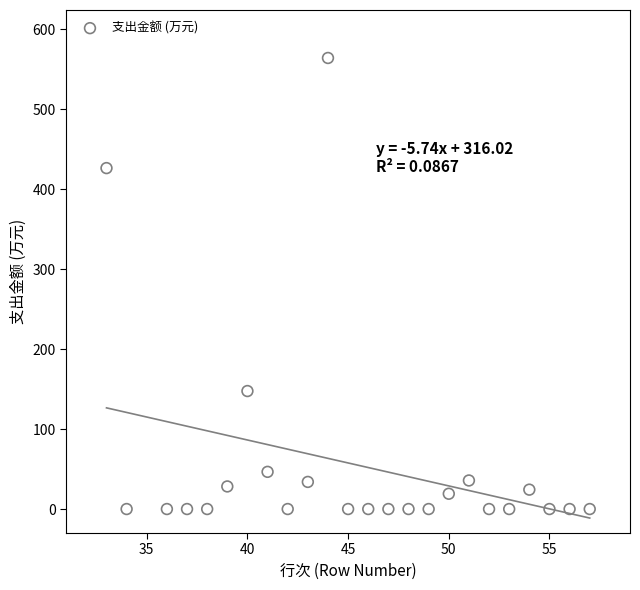

What Y value in the scatter plot is closest to 282?

147.6